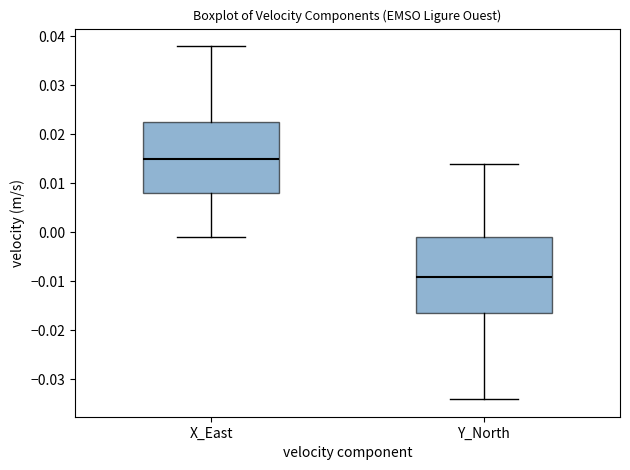

Reading left to right, read every box against the y-axis: the position of its median line, the range the box covers, and the ends of its whiskers. The values are not printed on the chart, so give them approximately, as read against the axis.

X_East: median 0.015, box 0.008 to 0.023, whiskers -0.001 to 0.038
Y_North: median -0.009, box -0.016 to -0.001, whiskers -0.034 to 0.014